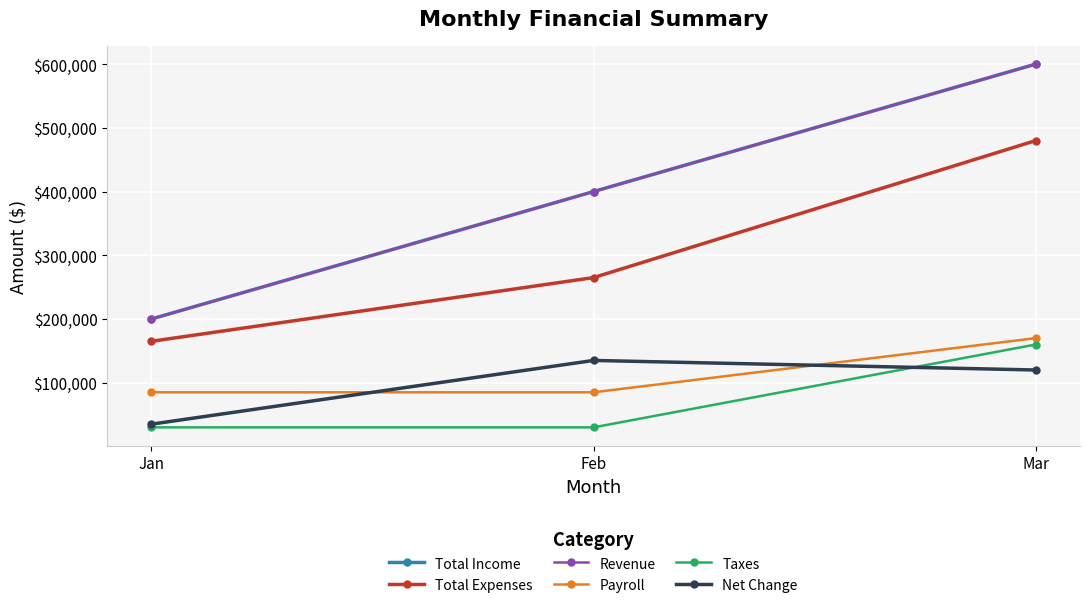

Reading left to right, list all the values displayed in this chart.

Total Income: Jan=200000	Feb=400000	Mar=600000
Total Expenses: Jan=165000	Feb=265000	Mar=480000
Revenue: Jan=200000	Feb=400000	Mar=600000
Payroll: Jan=85000	Feb=85000	Mar=170000
Taxes: Jan=30000	Feb=30000	Mar=160000
Net Change: Jan=35000	Feb=135000	Mar=120000